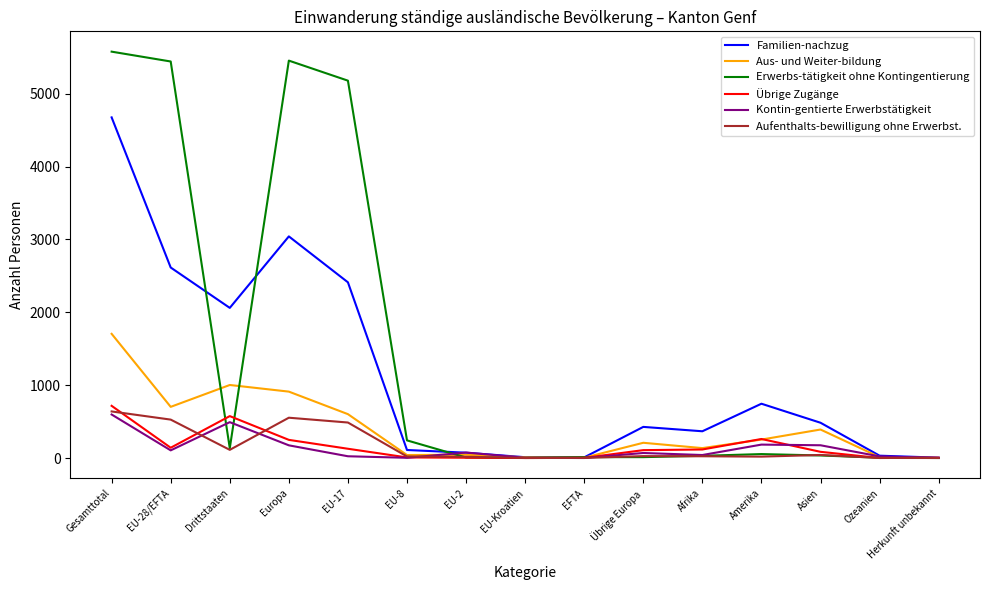

Is the value of Familien-nachzug at Asien greater than the value of Aufenthalts-bewilligung ohne Erwerbst. at EU-2?

Yes